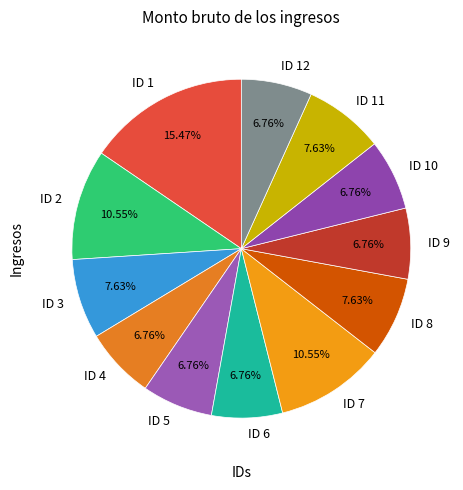

To the nearest percent, what is the average slice percentage?

8%